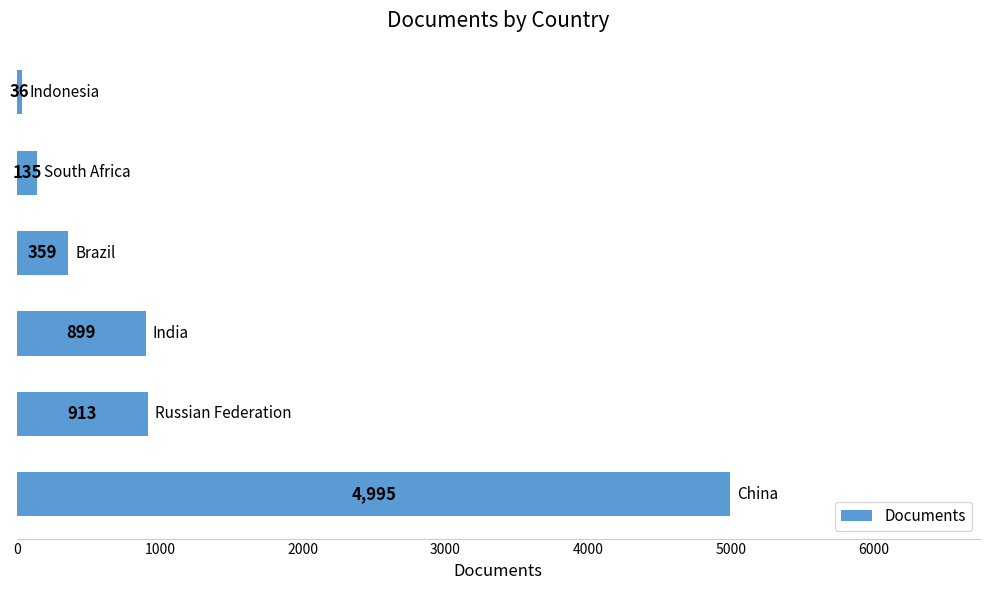

How many bars are there in total?

6